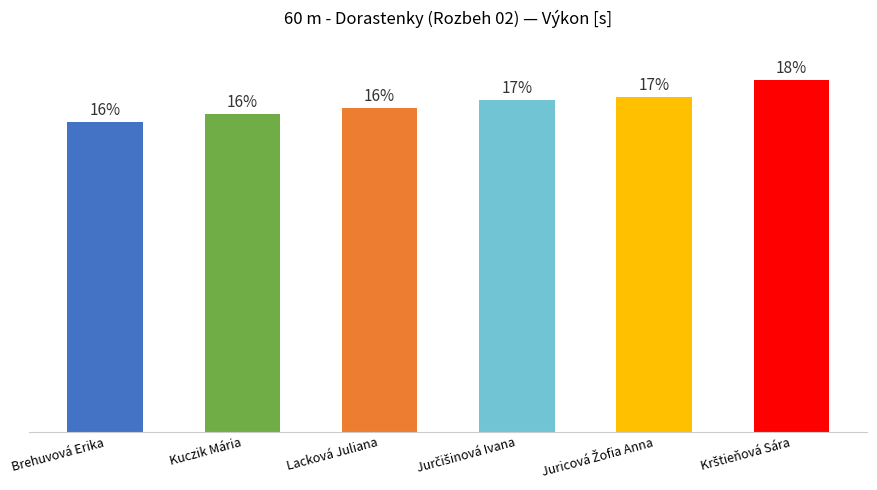

How many distinct data groups are displayed?

1